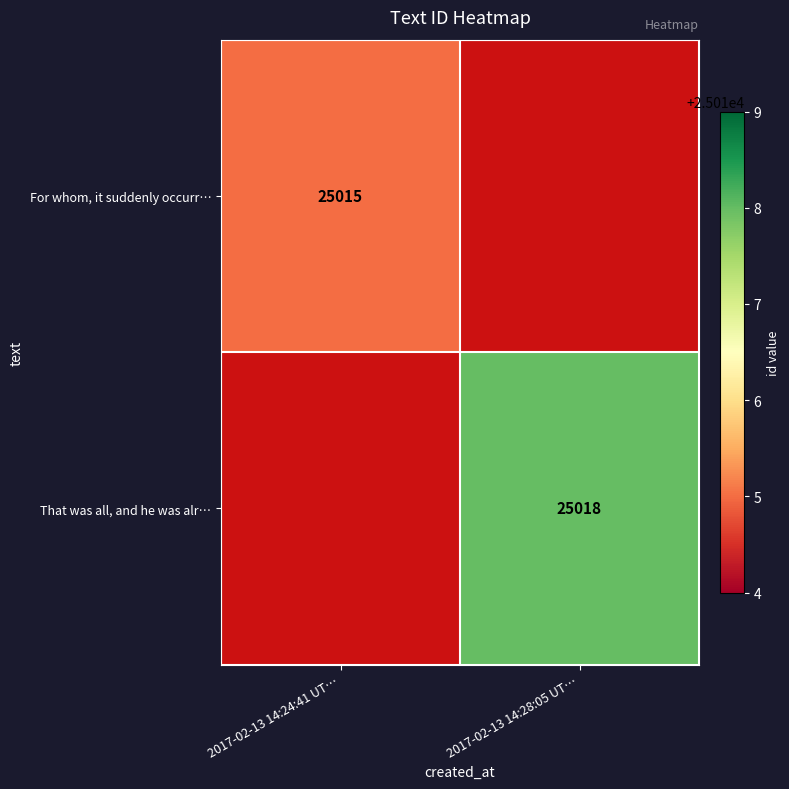

The value of That was all, and he was alr… at 2017-02-13 14:28:05 UT… is 7753. True or false?

False